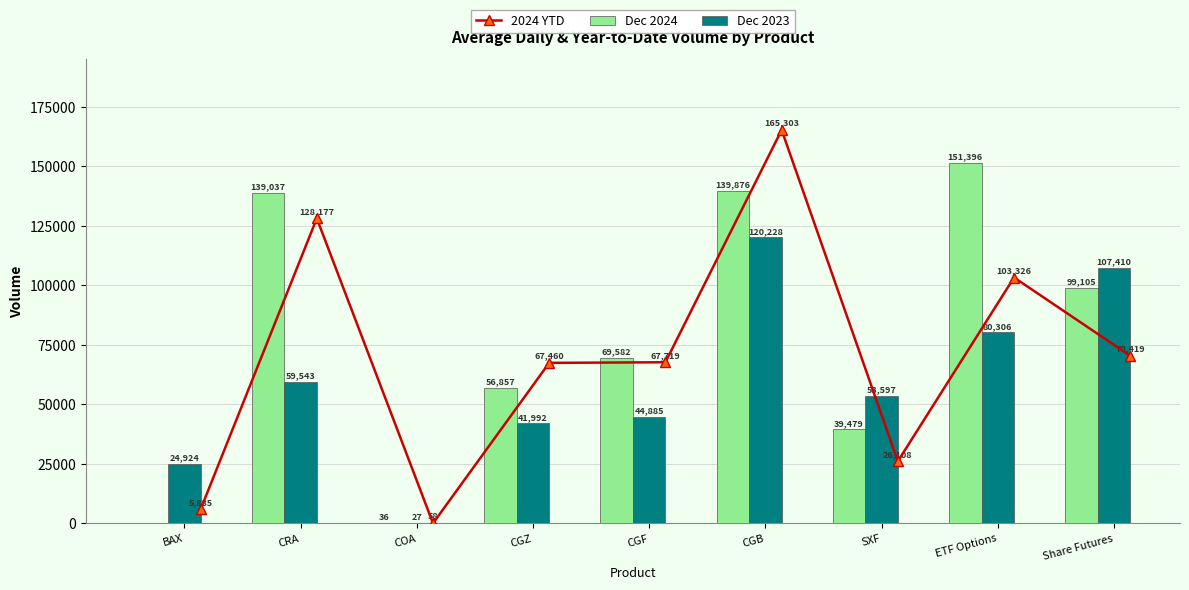

Reading left to right, transcribe all the data shown in this chart.

2024 YTD: 5885	128177	58	67460	67719	165303	26108	103326	70419
Dec 2024: 0	139037	36	56857	69582	139876	39479	151396	99105
Dec 2023: 24924	59543	27	41992	44885	120228	53597	80306	107410